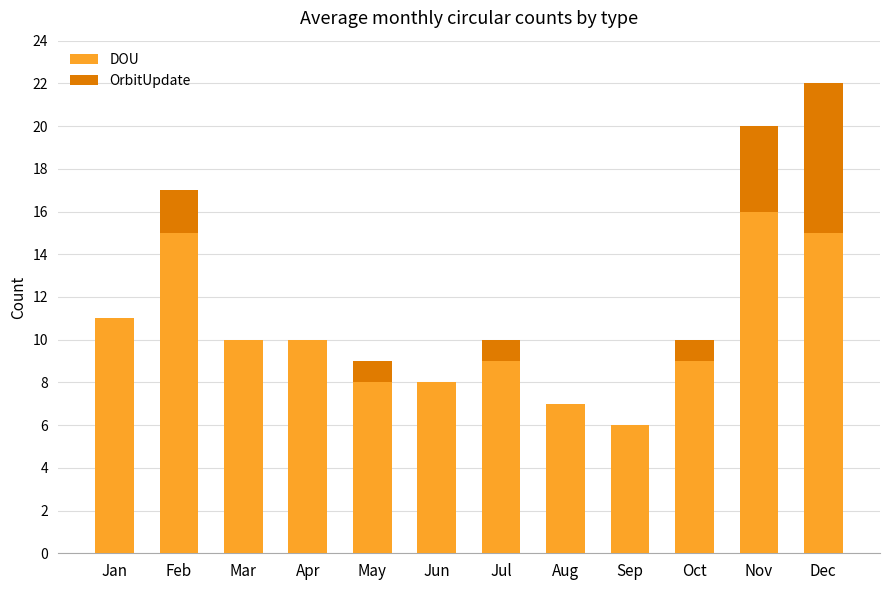

At which label does DOU reach its peak?

Nov